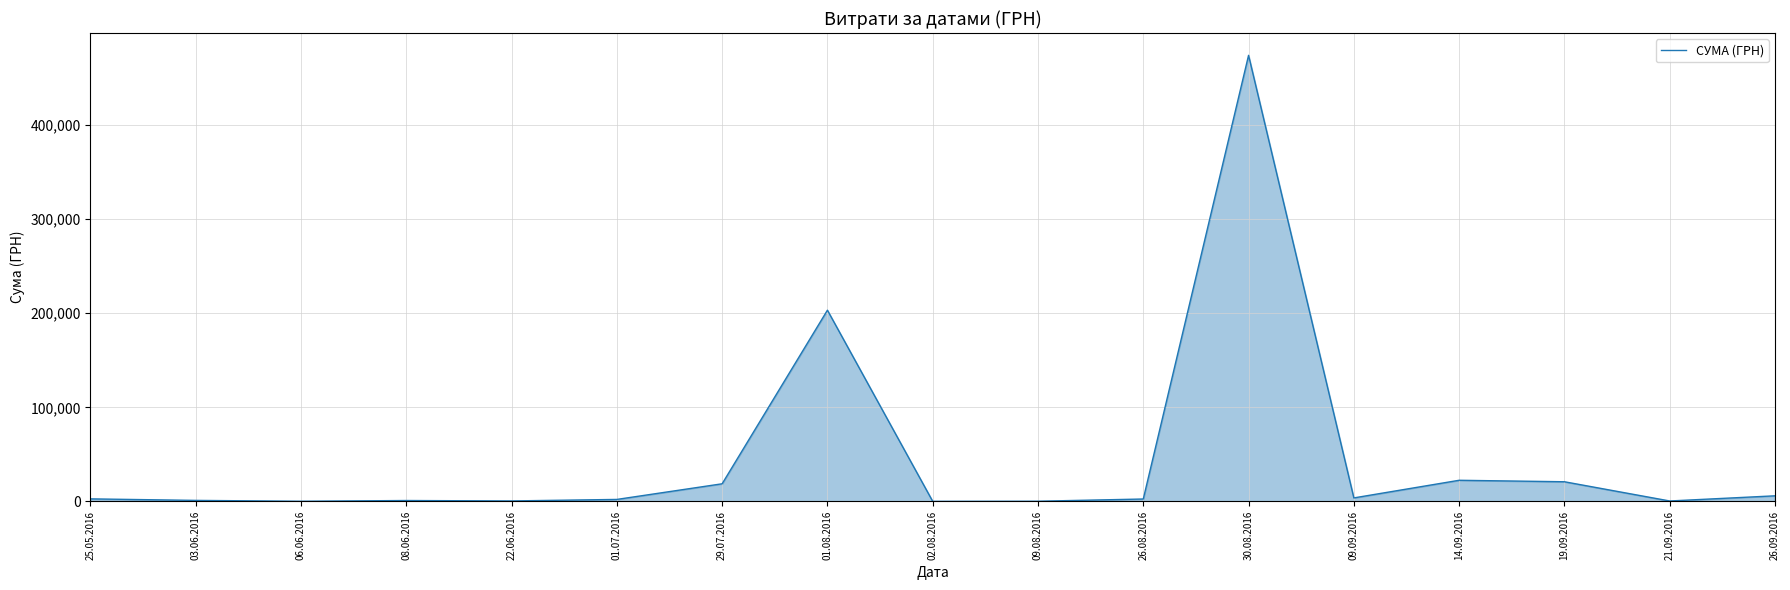

What is the minimum value shown in the chart?

13.6